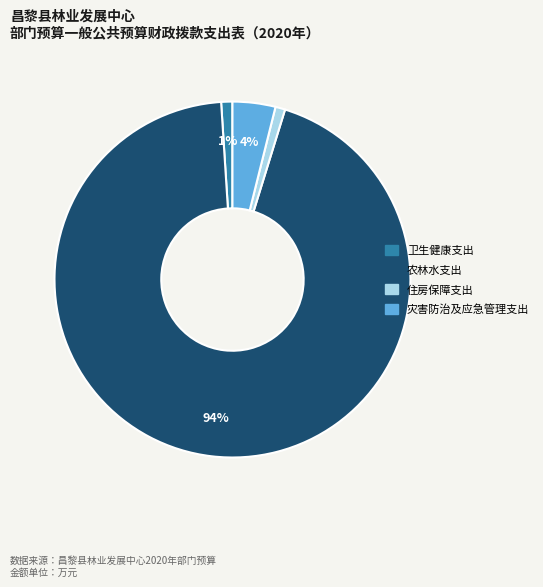

How many slices are in this pie chart?

4